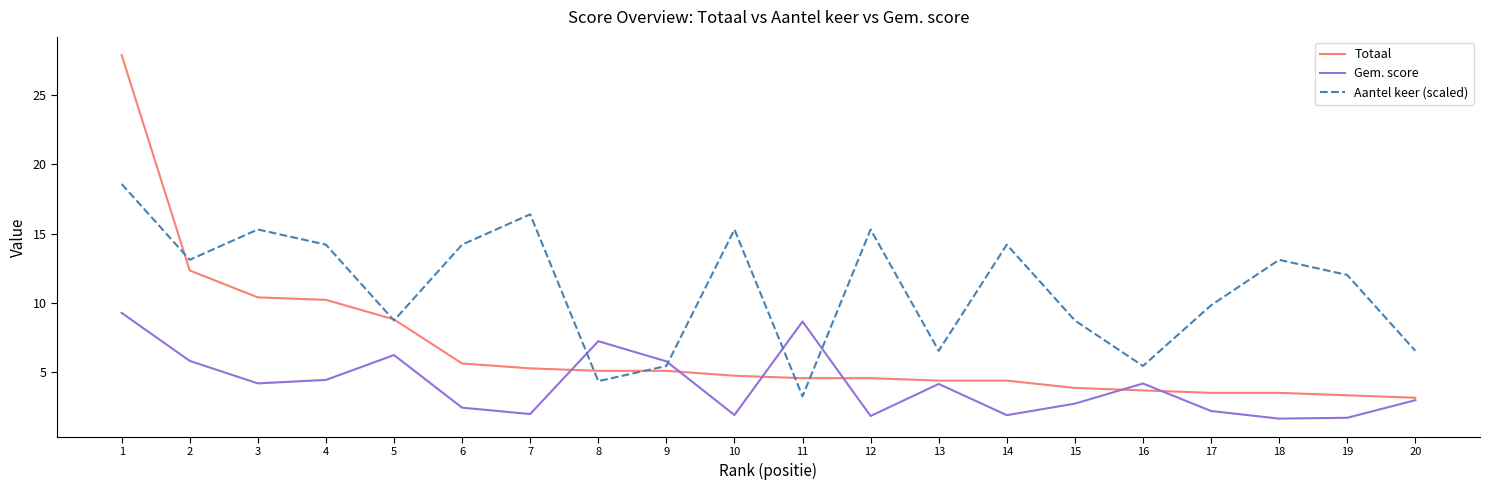

What is the difference between the highest and lowest values at 1?

18.6